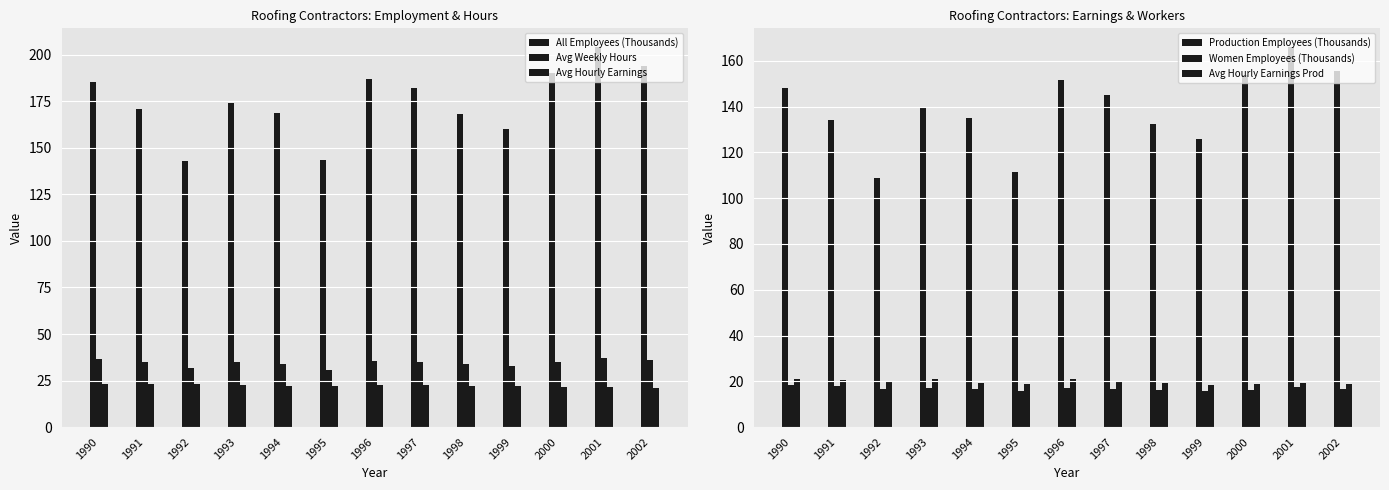

Which series changed the most between 1994 and 1996?

All Employees (Thousands)